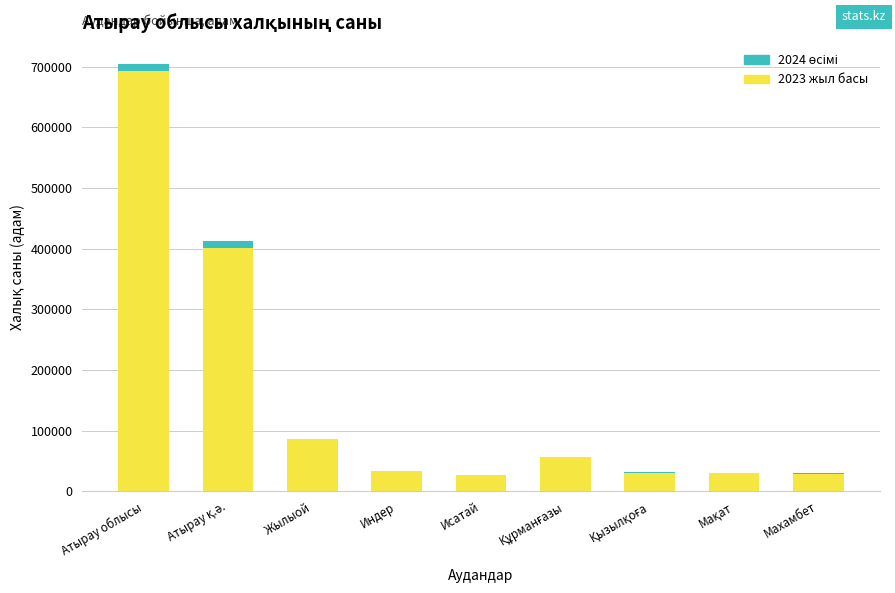

How many bars are there in each group?

2